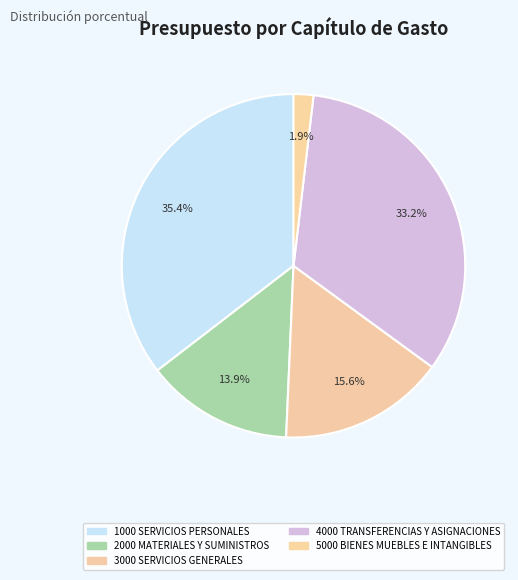

Which category has the biggest portion of the pie?

1000 SERVICIOS PERSONALES